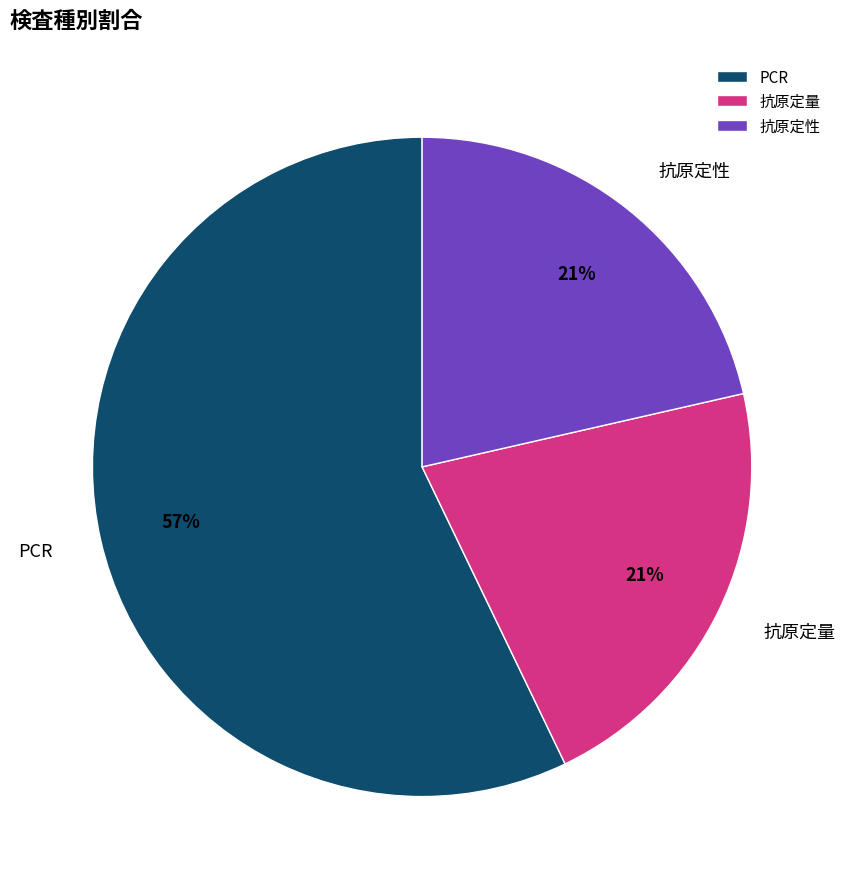

Which slice represents more than half of the pie?

PCR